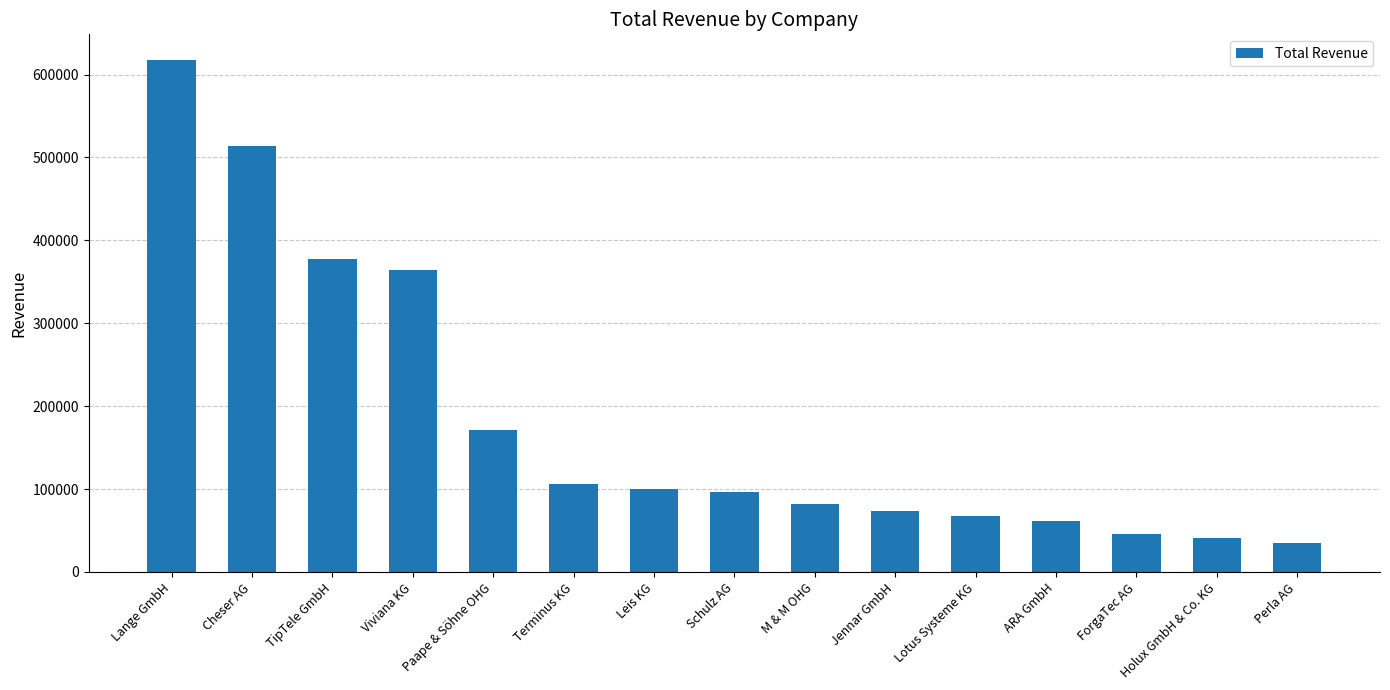

Are the bars horizontal?

No